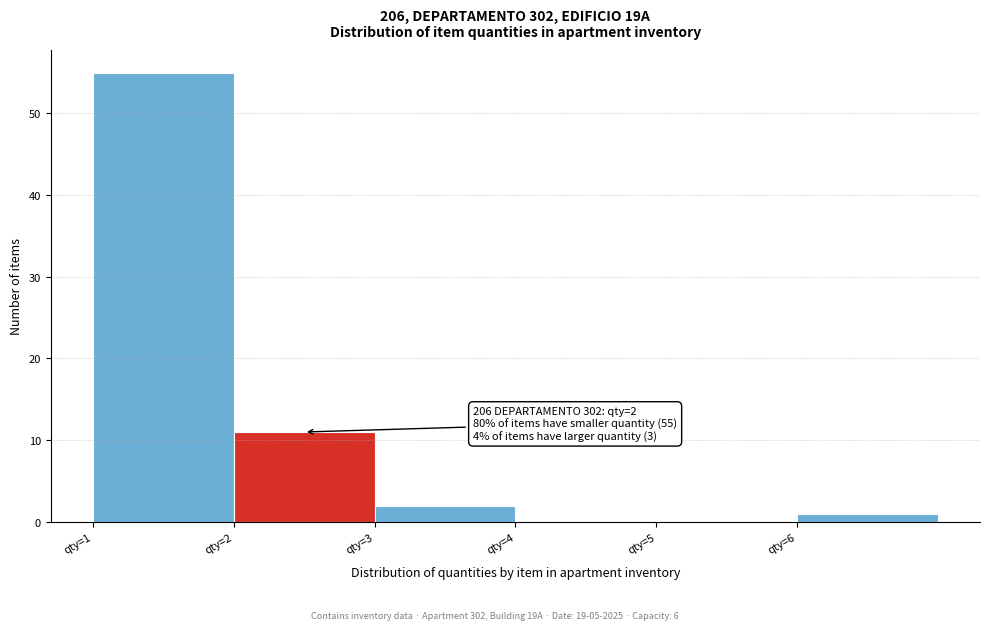

Over which range of the x-axis is the bar tallest?

1 to 2